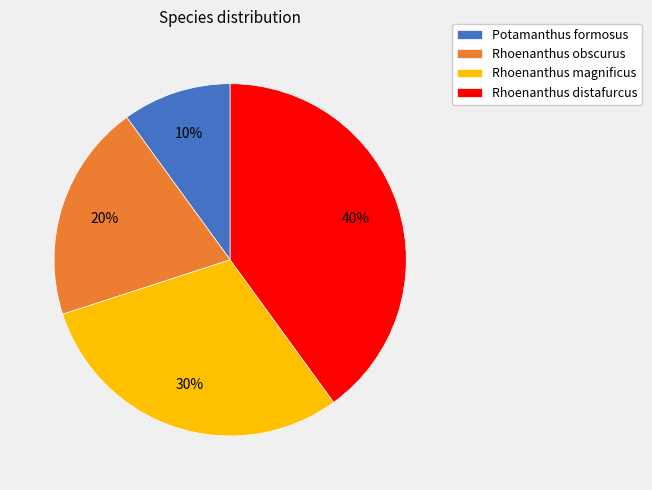

To the nearest percent, what is the difference between the Rhoenanthus distafurcus and Potamanthus formosus slice percentages?

30%